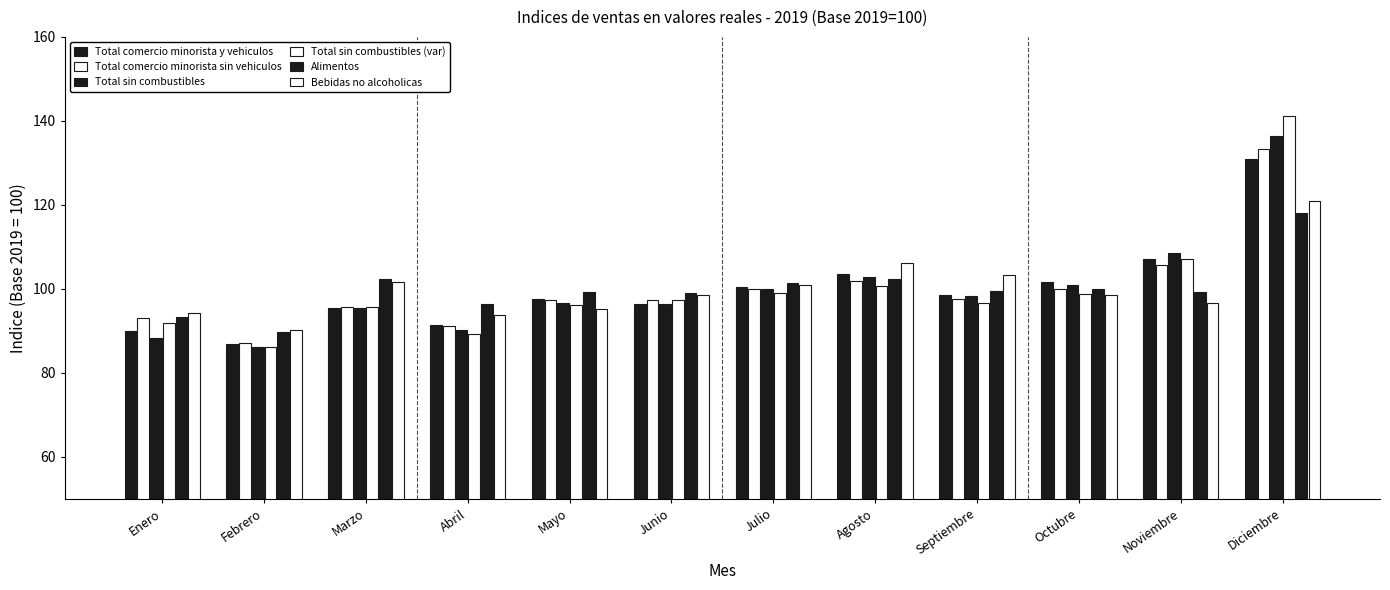

Does the chart contain stacked bars?

No